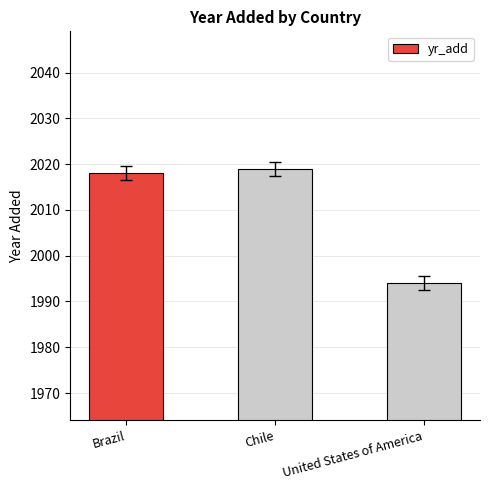

Count the number of data series in this chart.

1